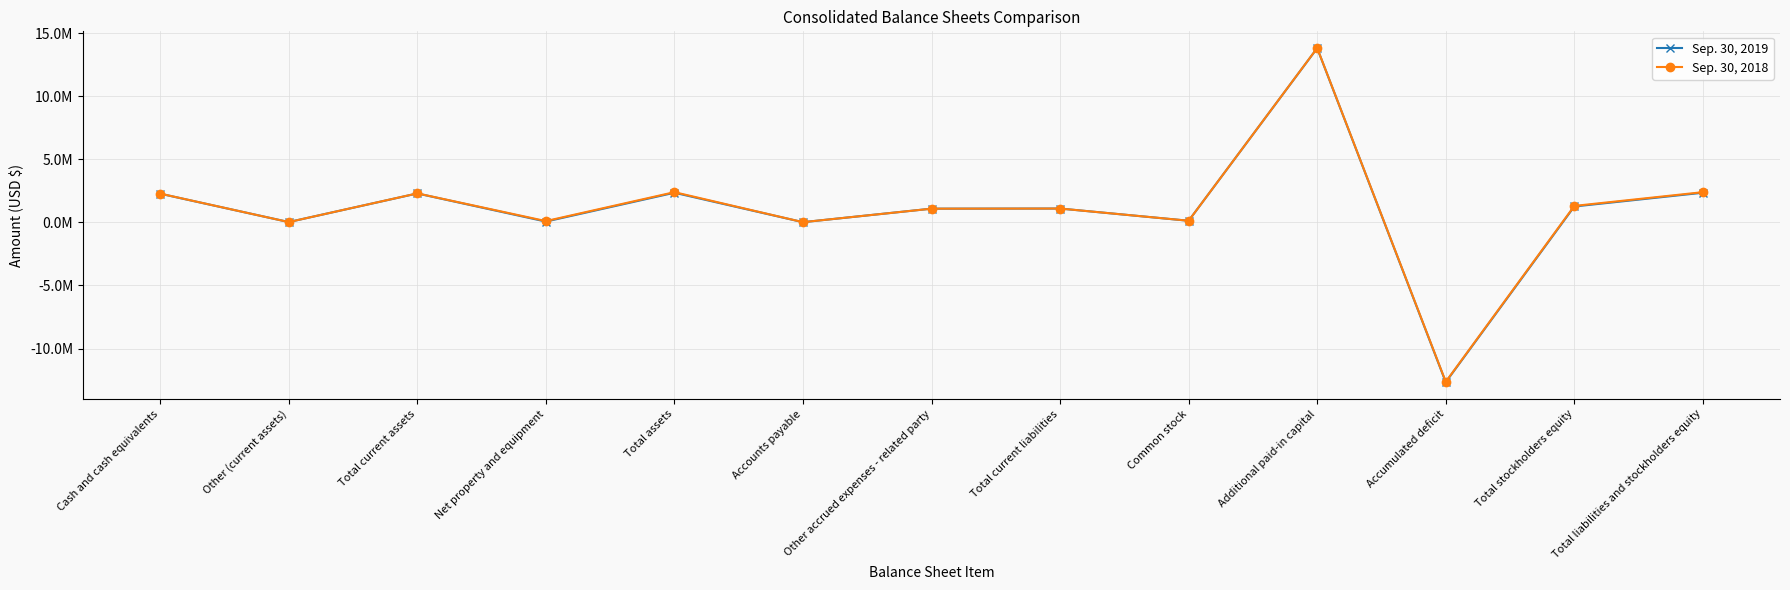

At which label does Sep. 30, 2019 reach its minimum?

Accumulated deficit